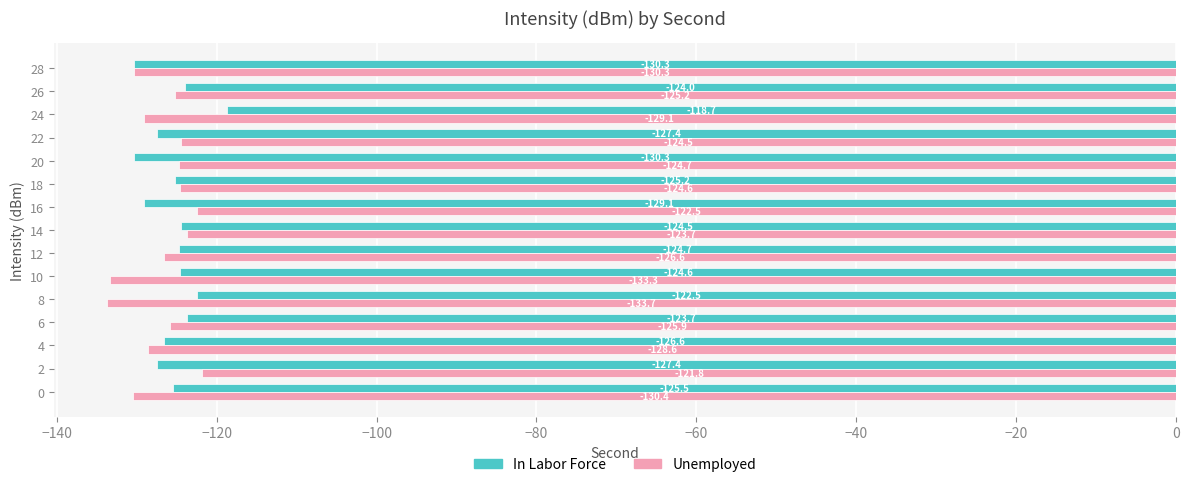

Rank the series by their average value, from highest to lowest.

In Labor Force, Unemployed